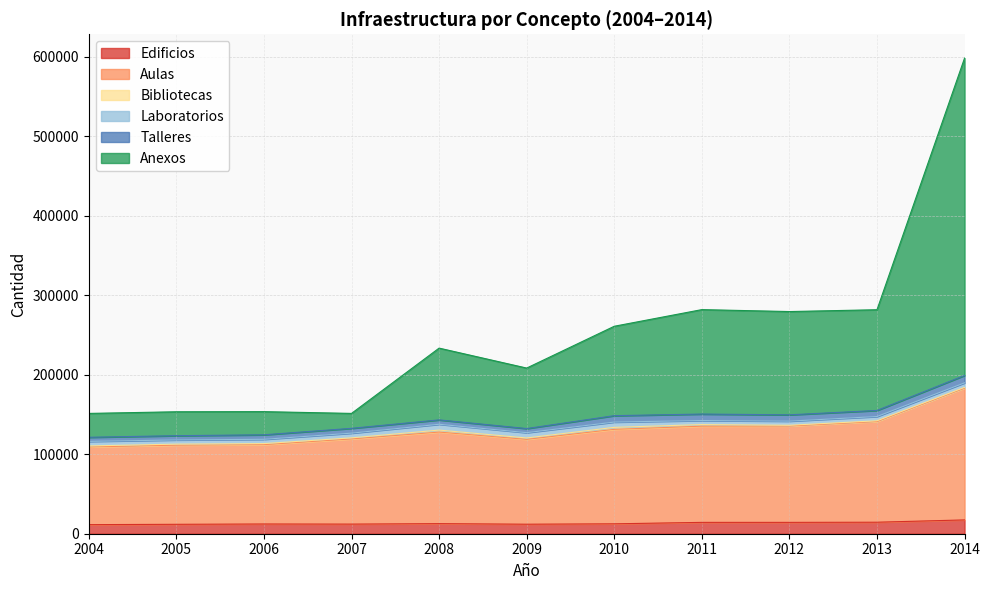

The value of Edificios at 2008 is 12676. True or false?

True